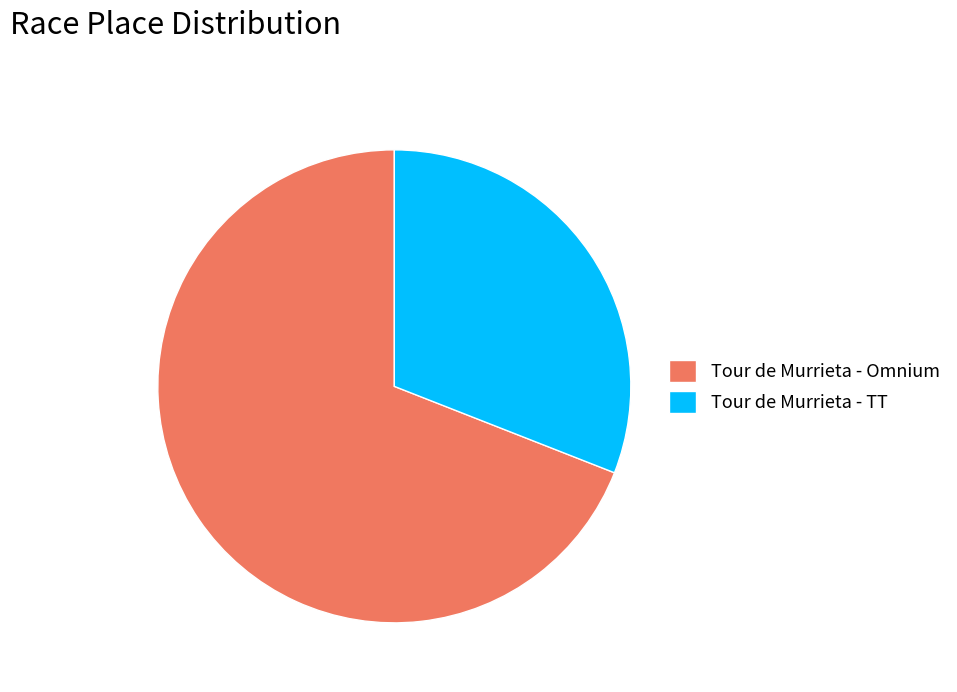

Is it true that Tour de Murrieta - Omnium is 69% of the pie?

True